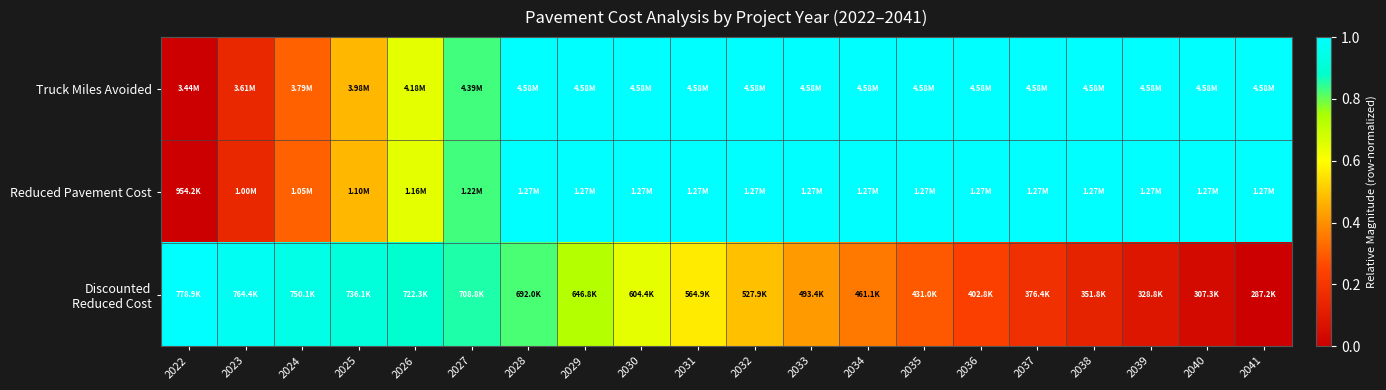

Which series has the largest range (max minus min)?

Truck Miles Avoided